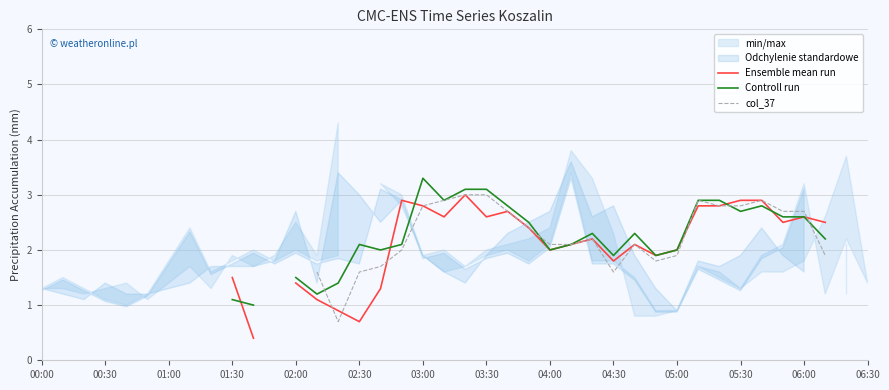

Count the number of categories in the chart.

40